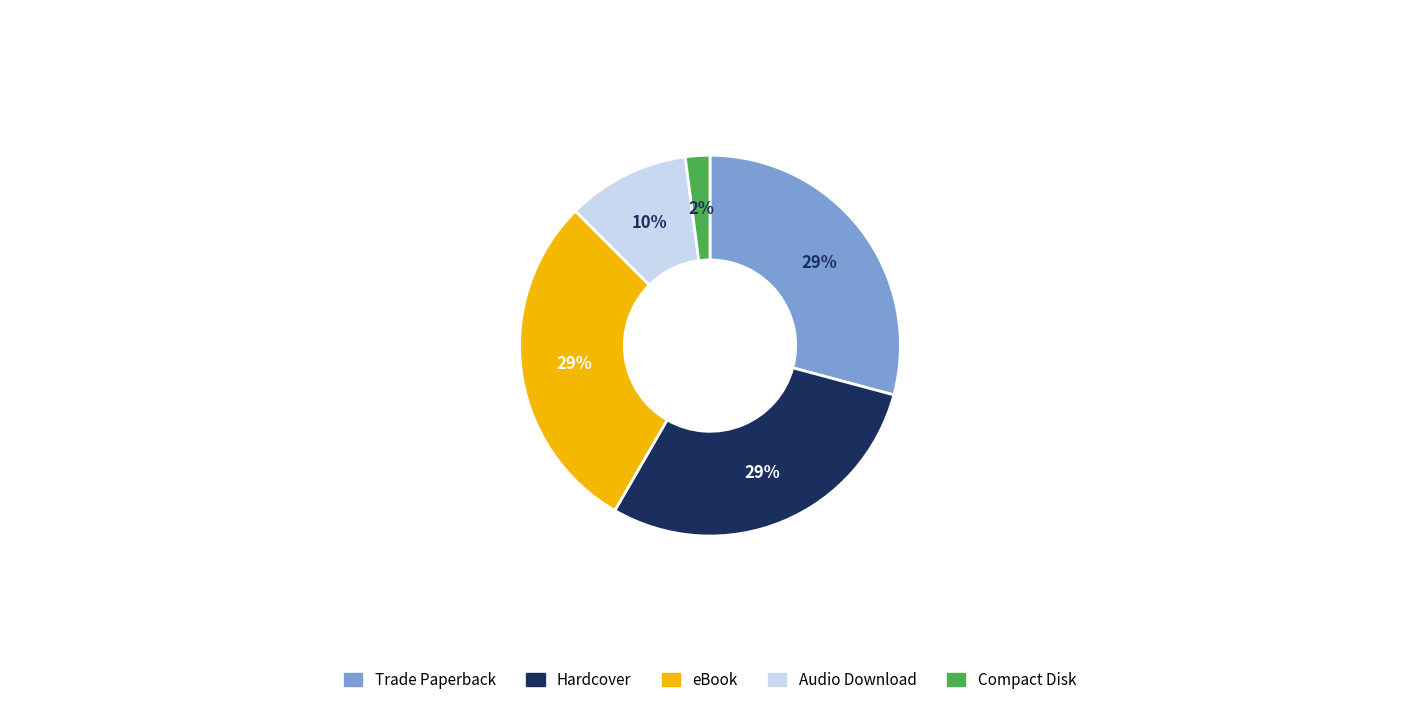

Between Hardcover and Compact Disk, which is larger?

Hardcover